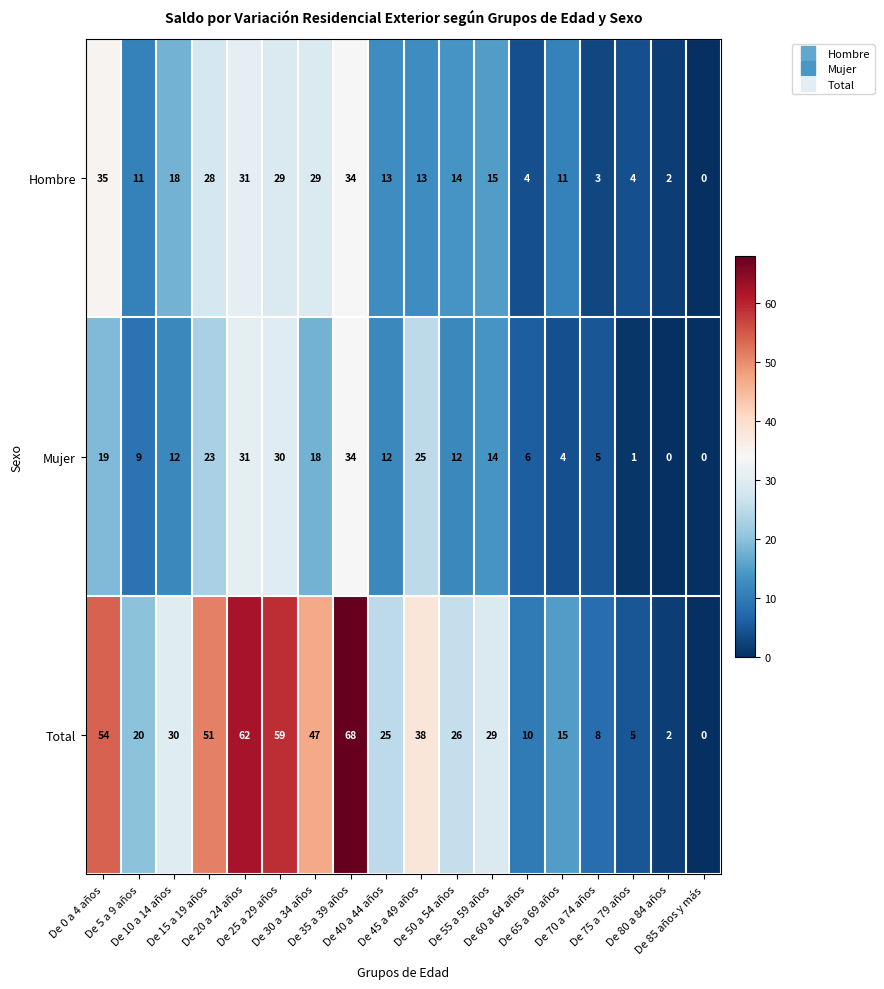

Rank the series by their maximum value, from lowest to highest.

Mujer, Hombre, Total